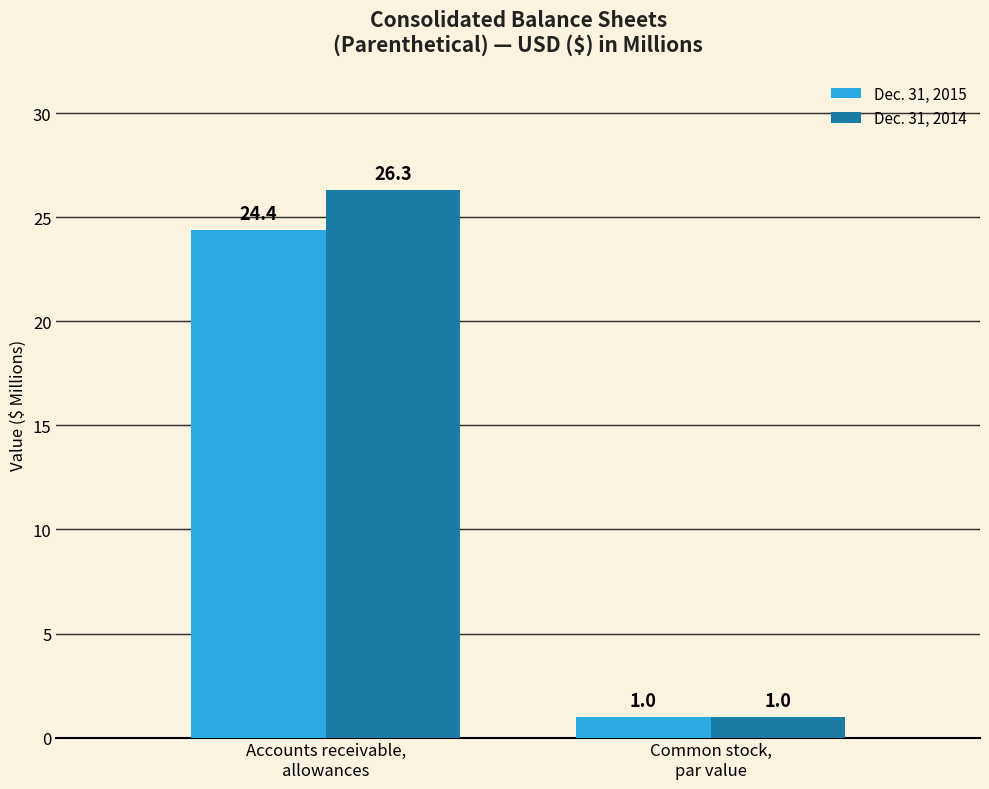

Is it true that Dec. 31, 2015 equals 24.4 at Accounts receivable,
allowances?

True